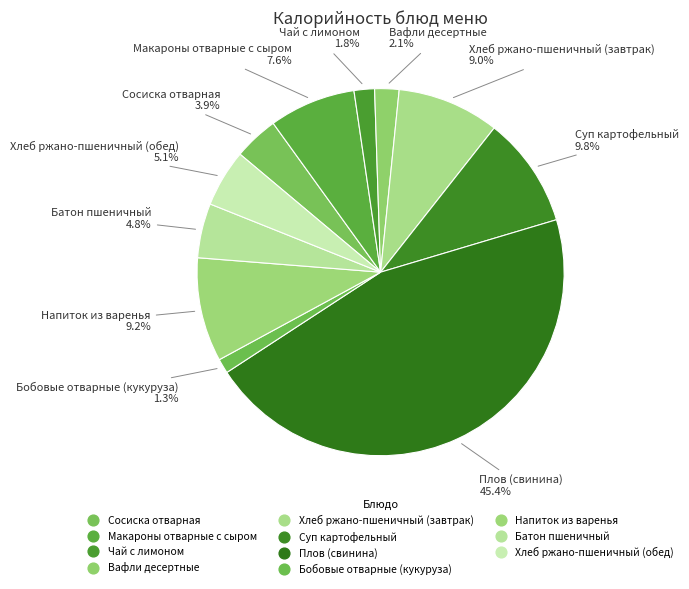

What percentage is the Чай с лимоном slice, to the nearest percent?

2%